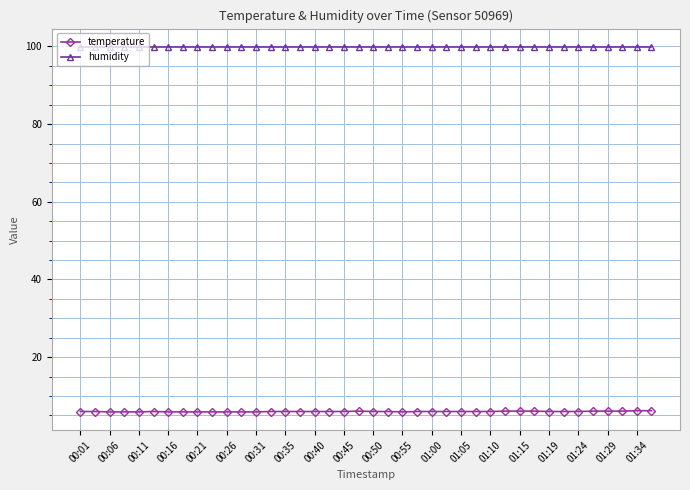

Which series has the widest spread of values?

temperature